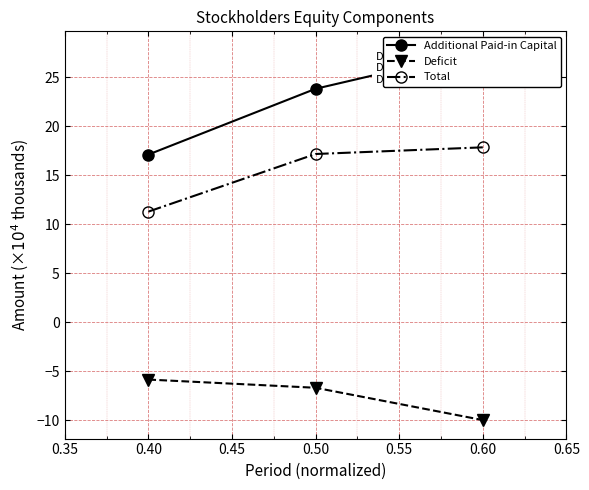

How many lines are shown in the chart?

3